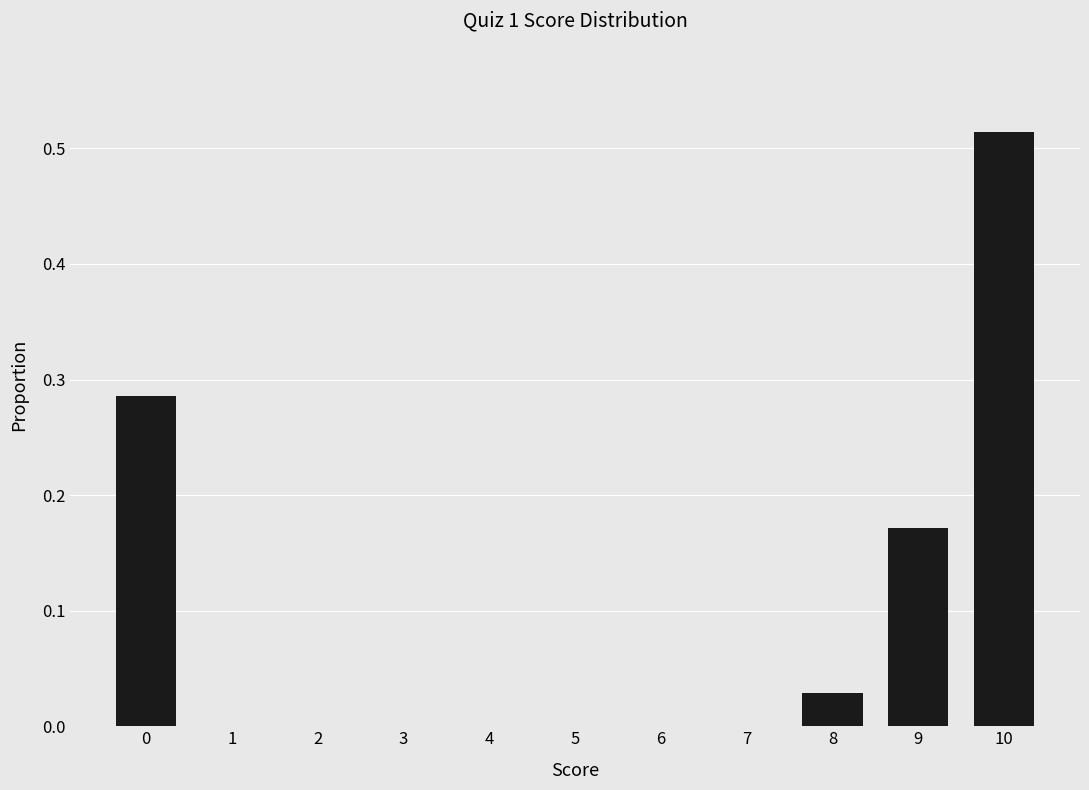

The chart shows a value of 0.0 at 5. True or false?

True